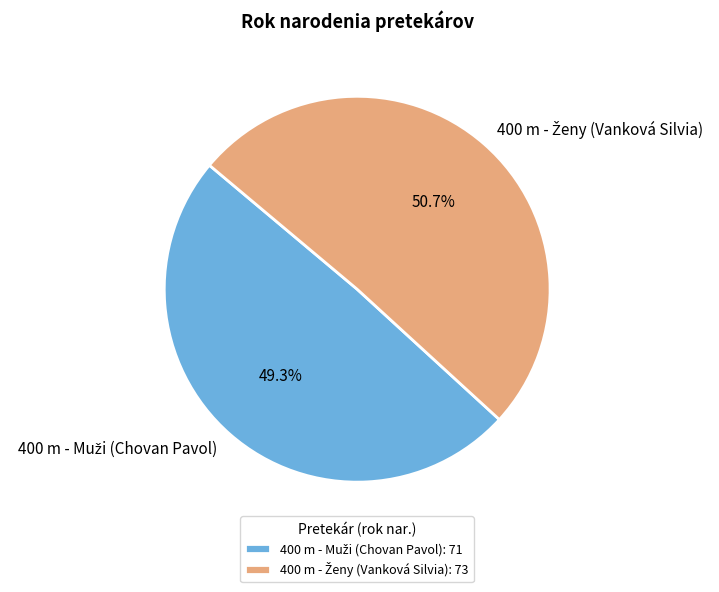

Is there a majority slice in this chart?

Yes